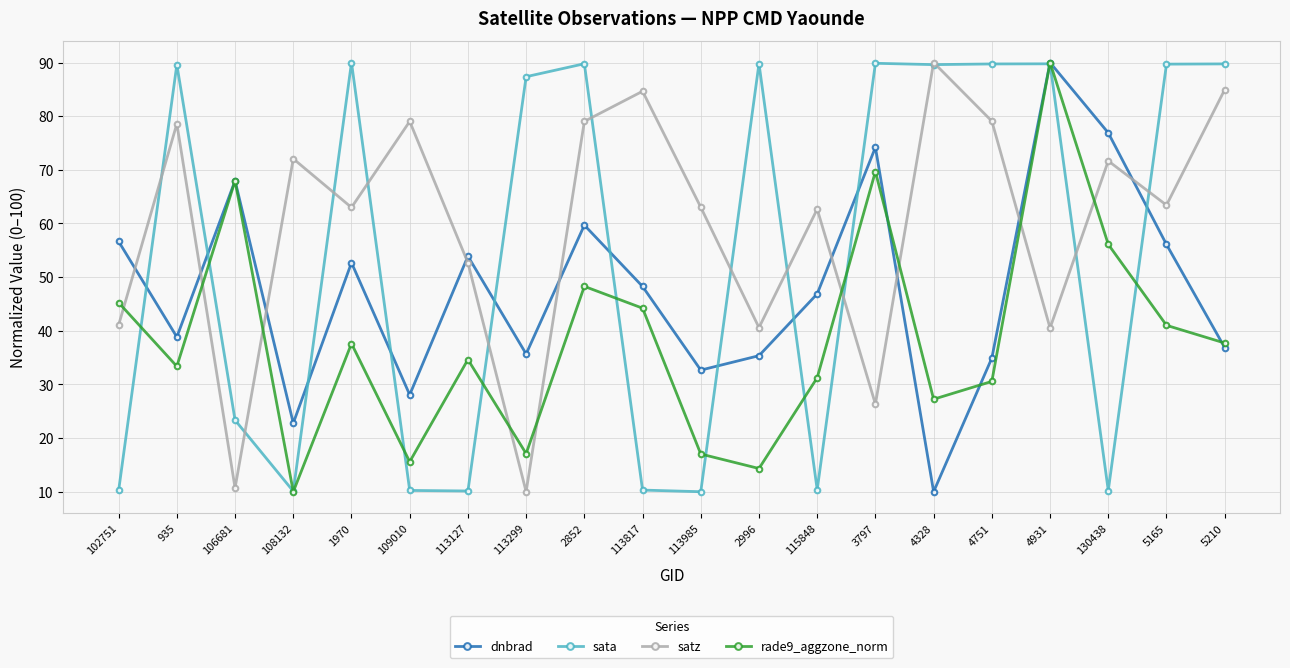

What position from the left is 109010?

6